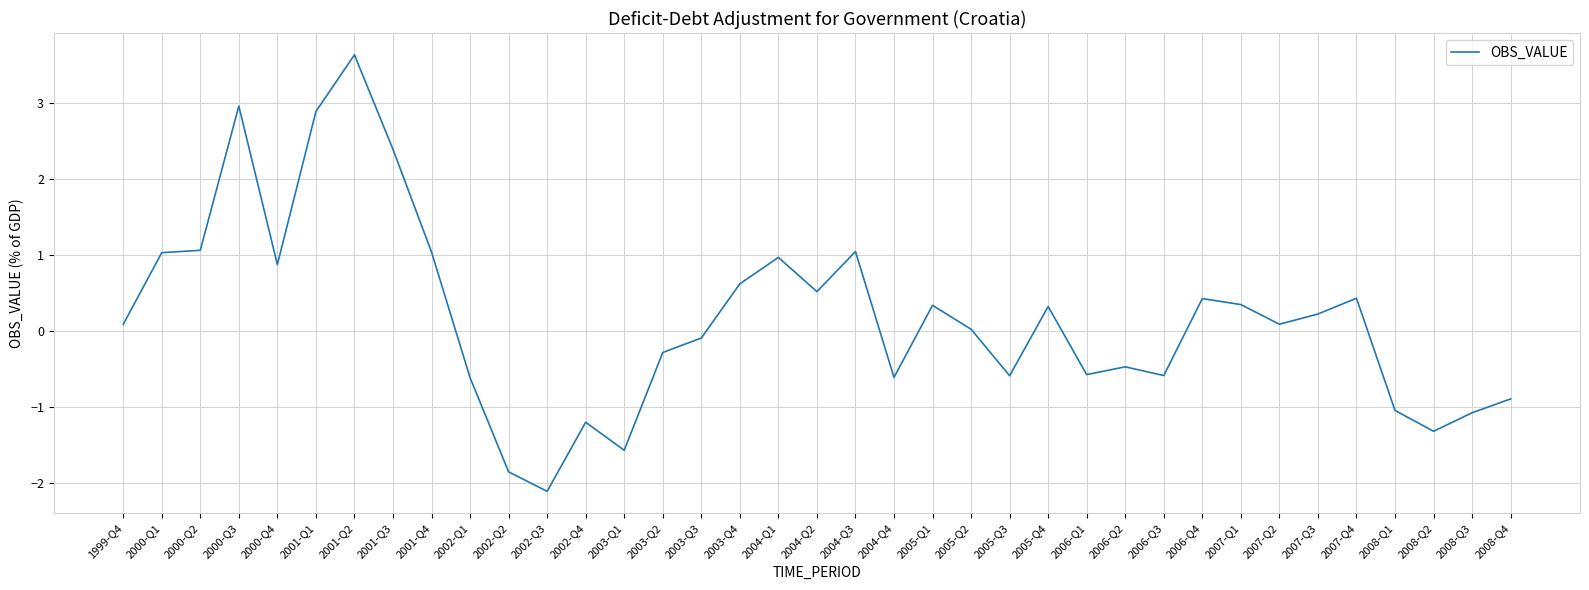

What is the difference between the values at 2001-Q3 and 2004-Q4?

3.0